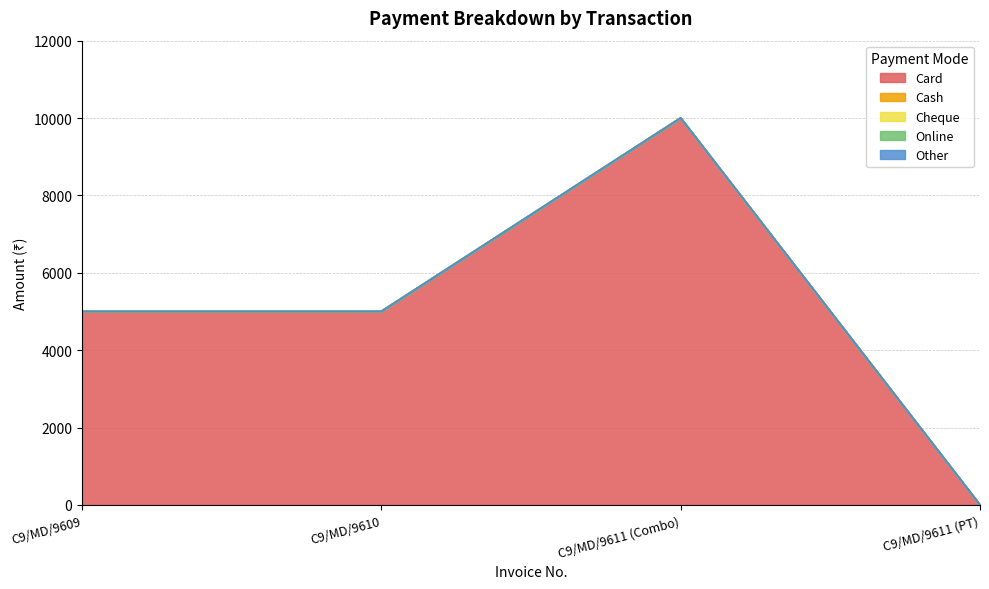

At which category is the sum across all series the highest?

C9/MD/9611 (Combo)